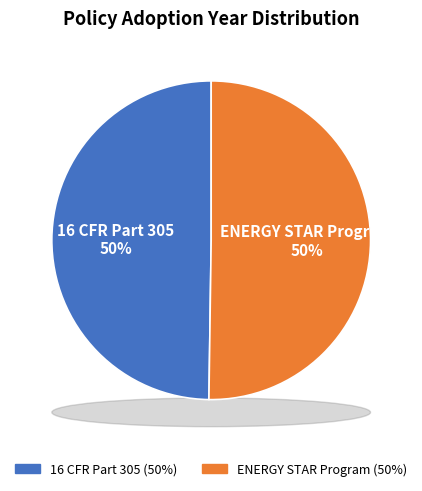

Which category accounts for the majority?

ENERGY STAR Program